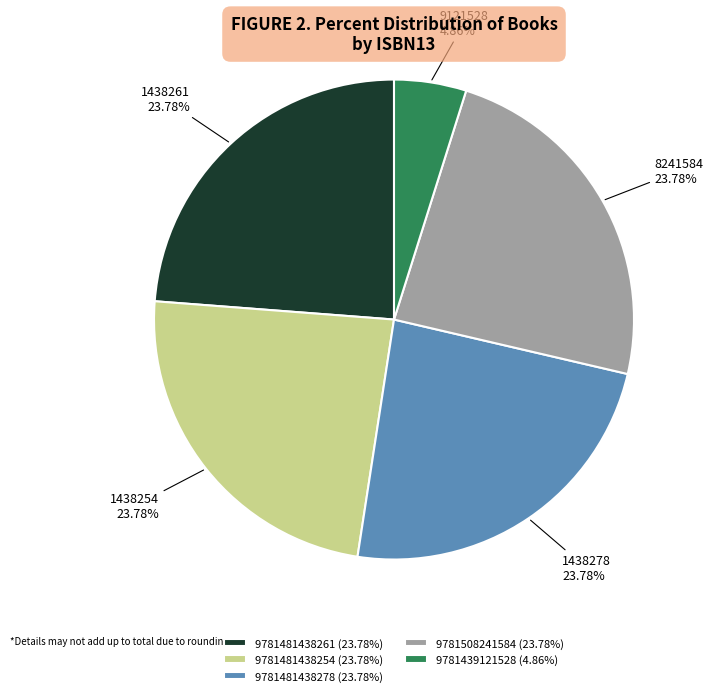

Is it true that 9781481438261 is 15% of the pie?

False